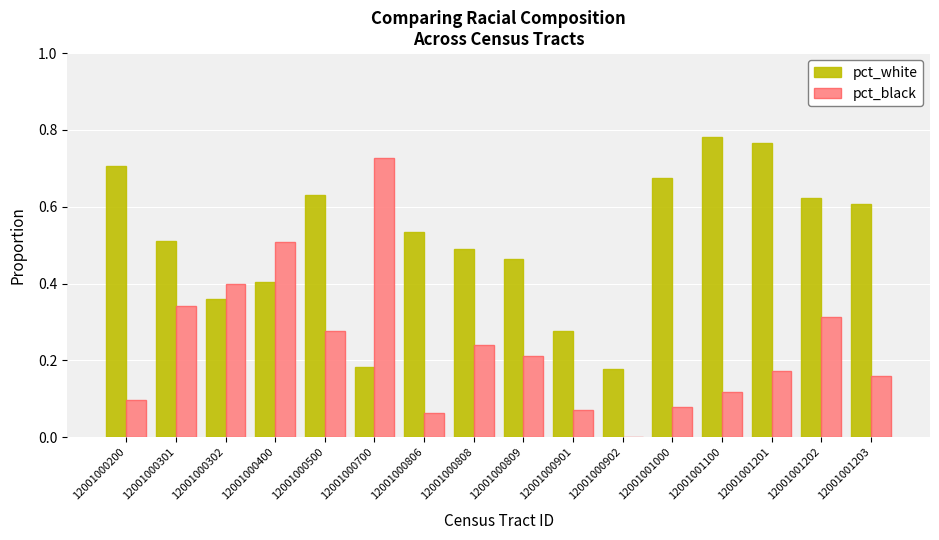

The pct_black series shows 0.0 at 12001000902. True or false?

True